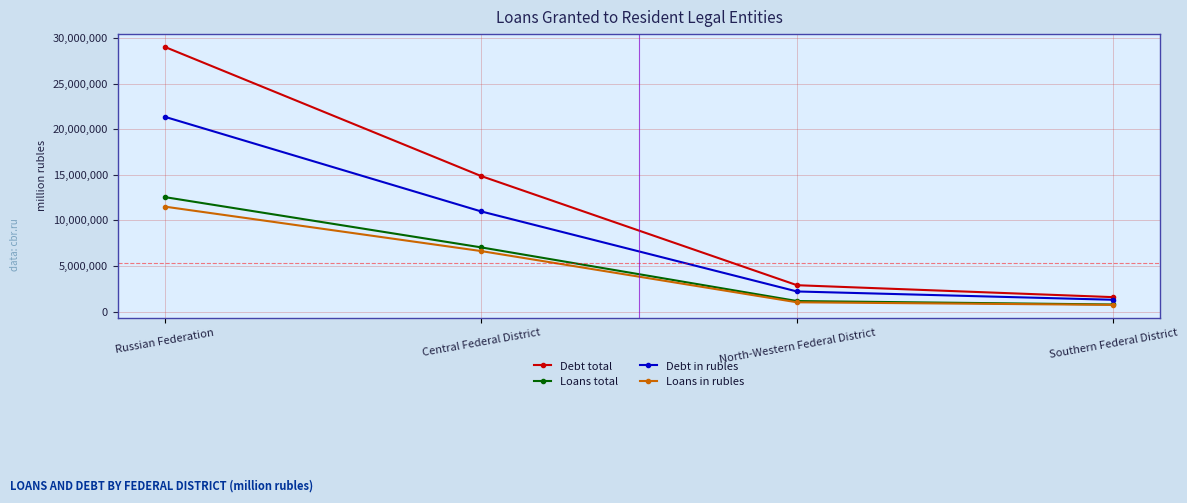

What is the sum of the Debt in rubles values at Central Federal District and North-Western Federal District?

13183069